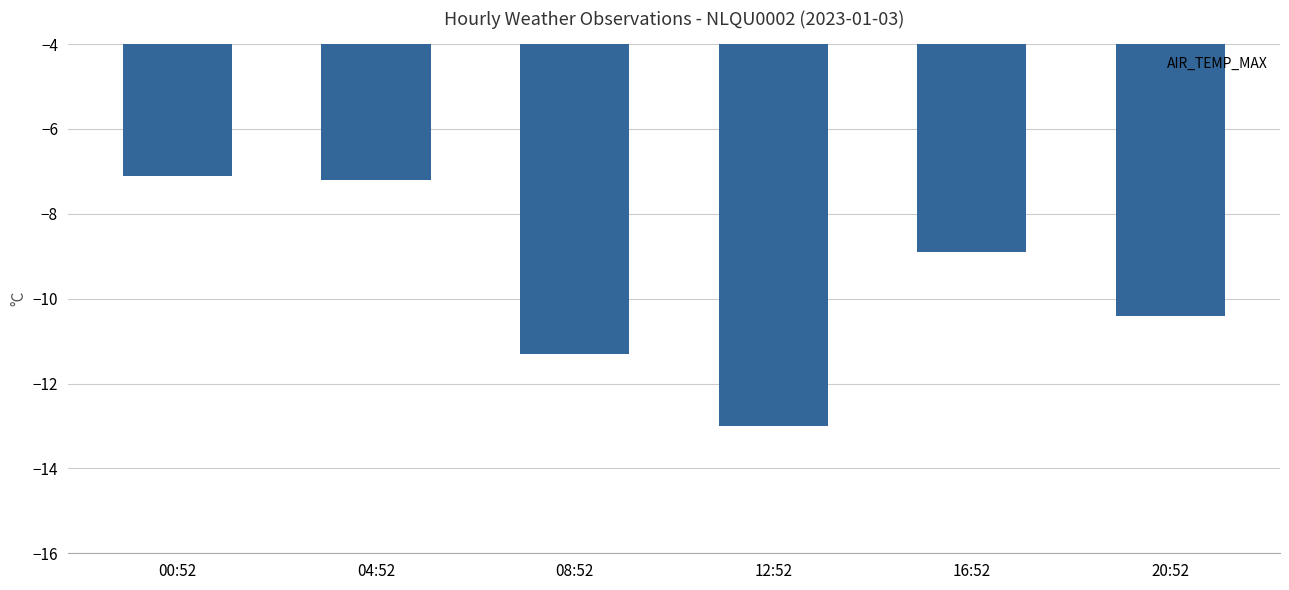

What is the sum of all values?

-57.9